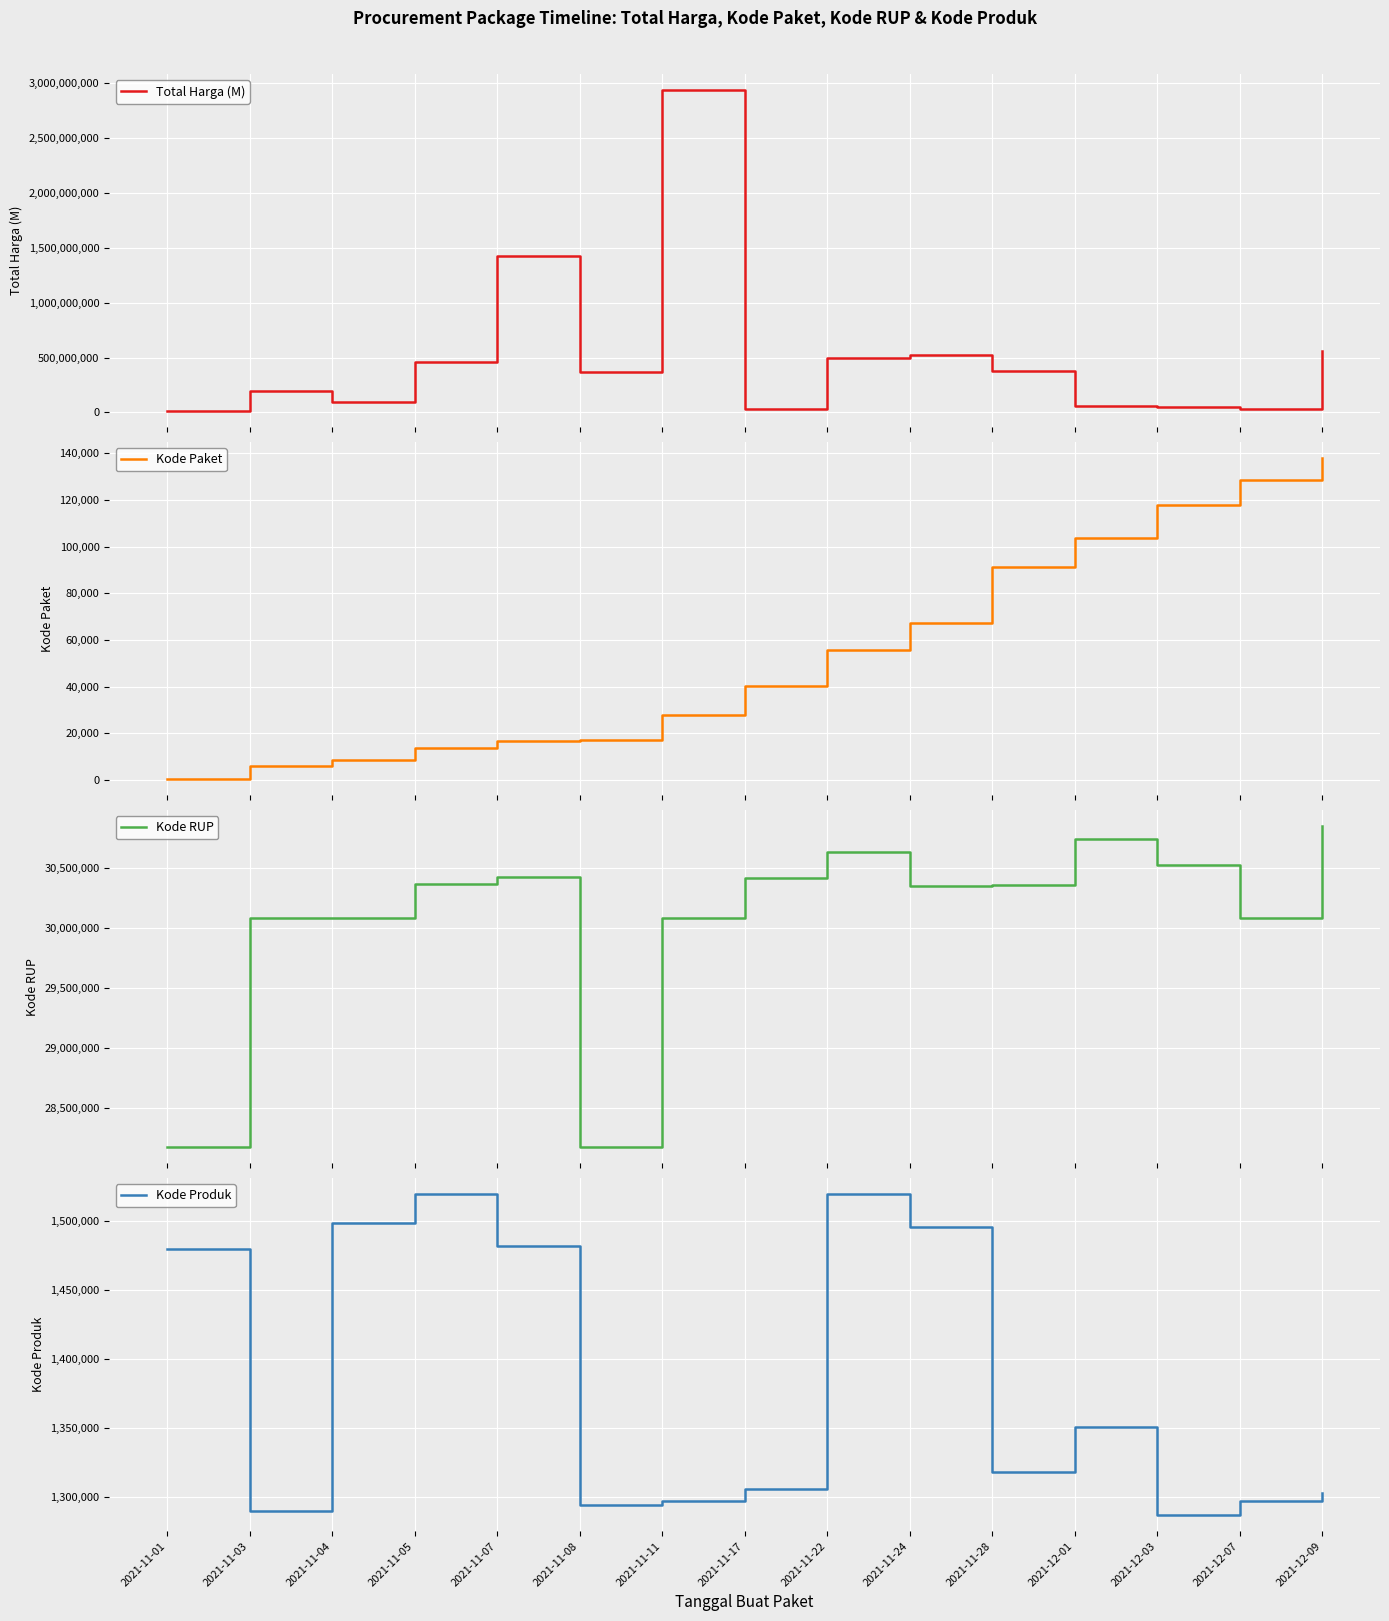

True or false: Kode Produk and Kode RUP intersect in this chart.

False